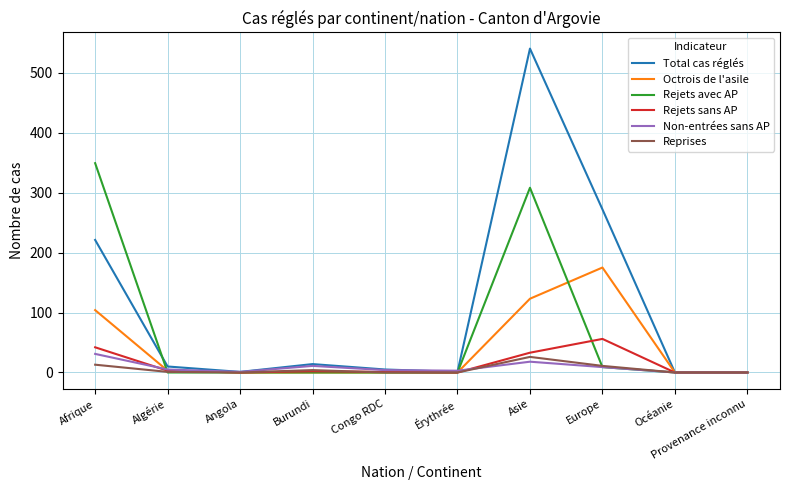

At which category is the sum across all series the highest?

Asie